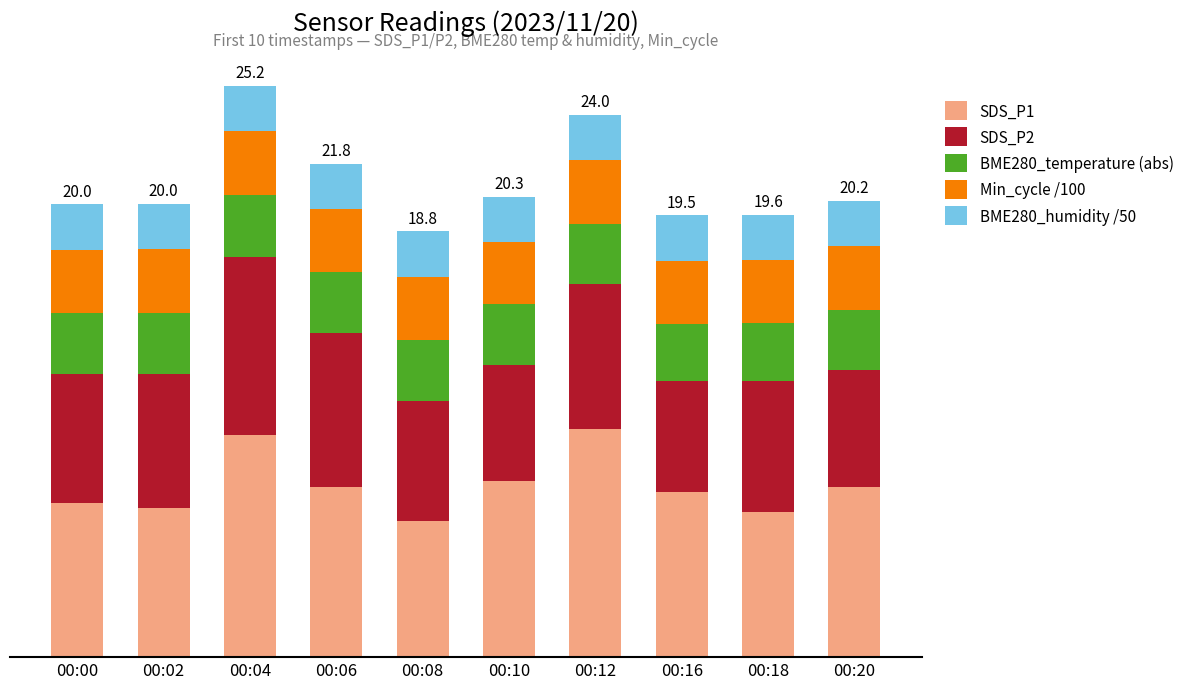

What are all the series names shown in the legend?

SDS_P1, SDS_P2, BME280_temperature (abs), Min_cycle /100, BME280_humidity /50